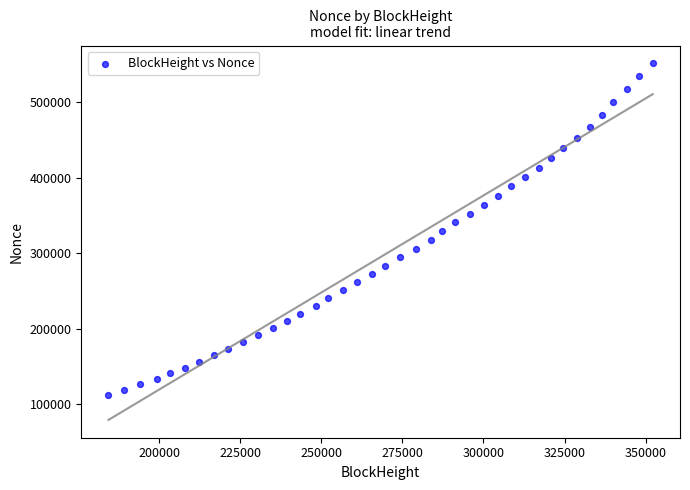

What is the range of Y values (max minus min)?

438813